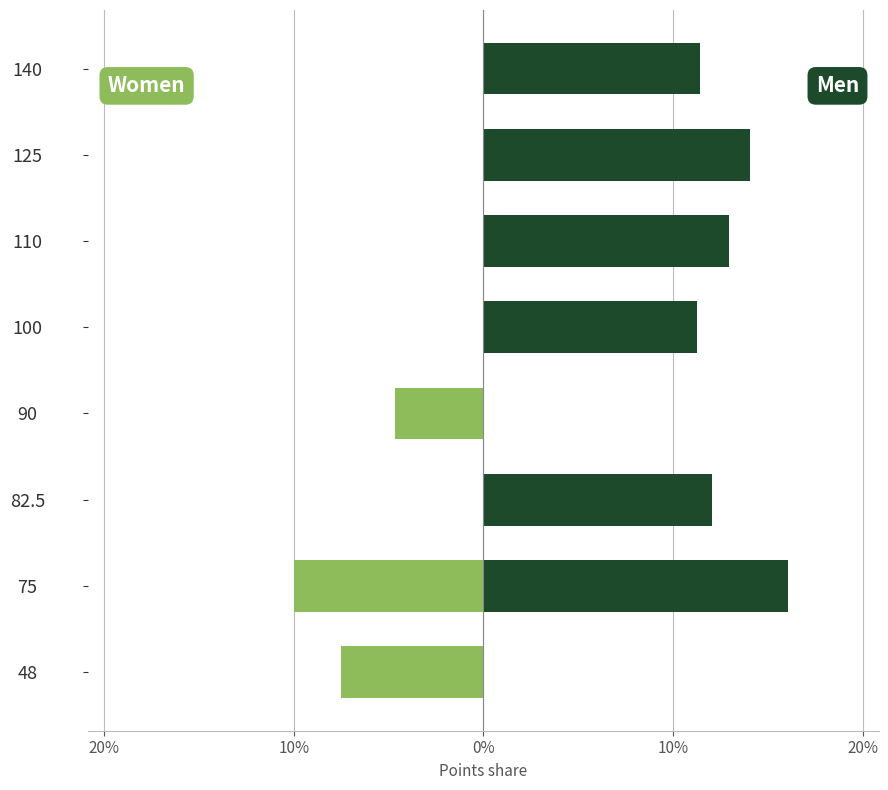

Between 110 and 82.5, which is larger?

110